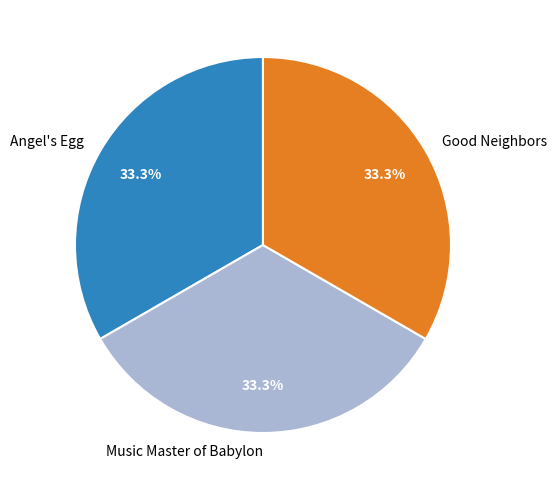

What portion of the pie excludes Good Neighbors?

66.7%